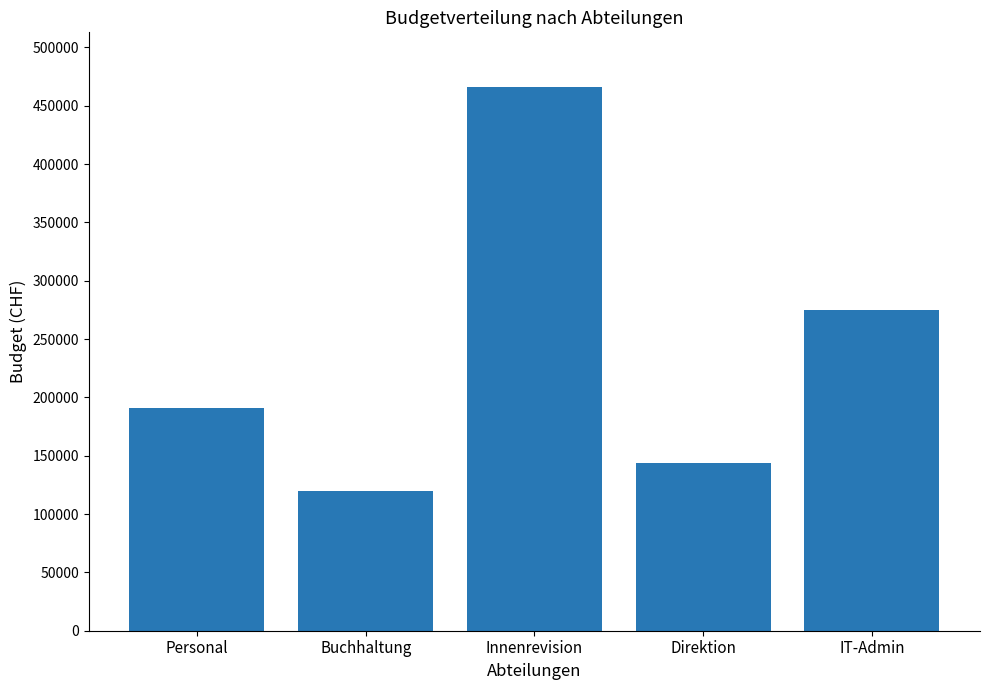

Where does the data first go above 191274?

Personal